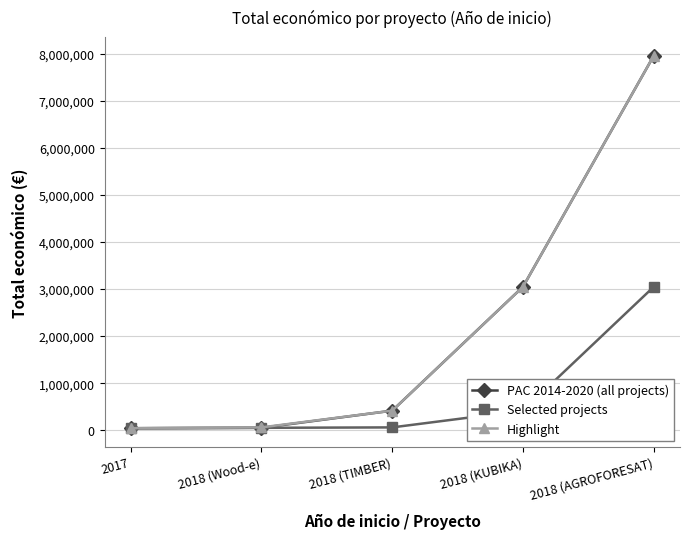

What is the label of the 4th point from the left?

2018 (KUBIKA)